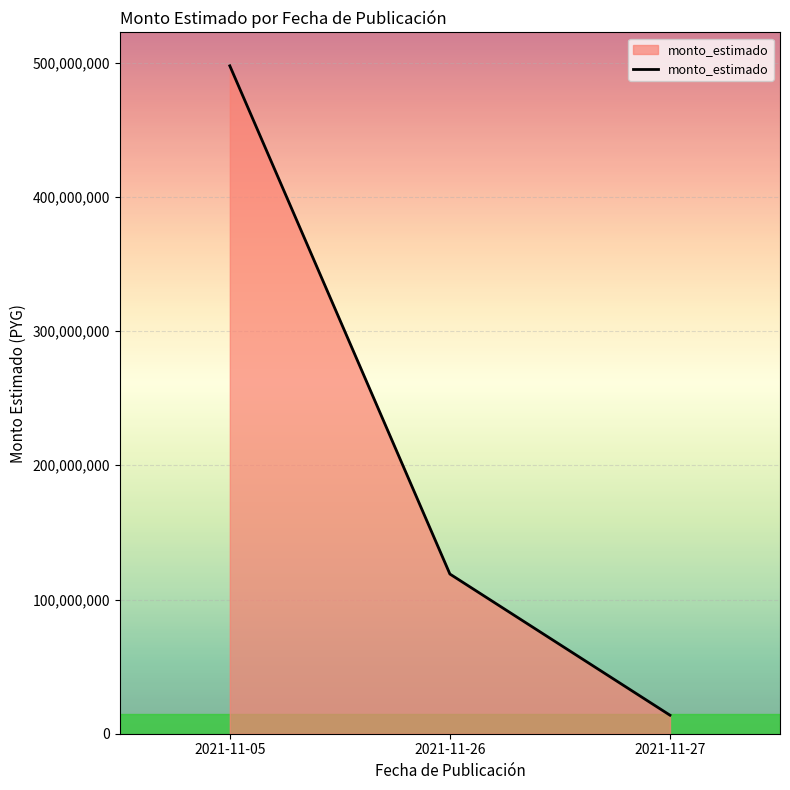

Which category has the highest value across all series?

2021-11-05